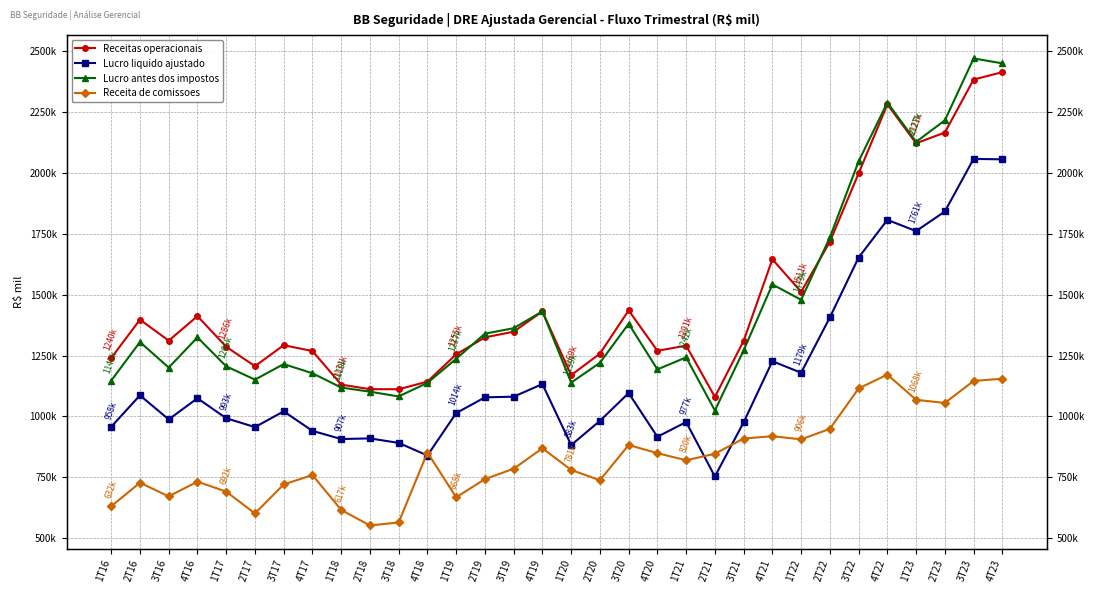

Rank the series by their maximum value, from lowest to highest.

Receita de comissoes, Lucro liquido ajustado, Receitas operacionais, Lucro antes dos impostos